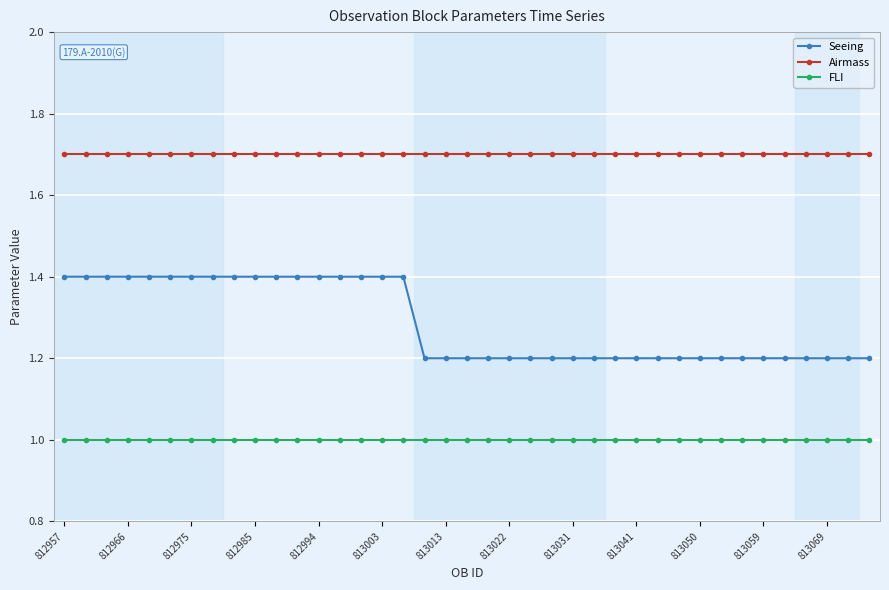

Which series has the largest total across all categories?

Airmass